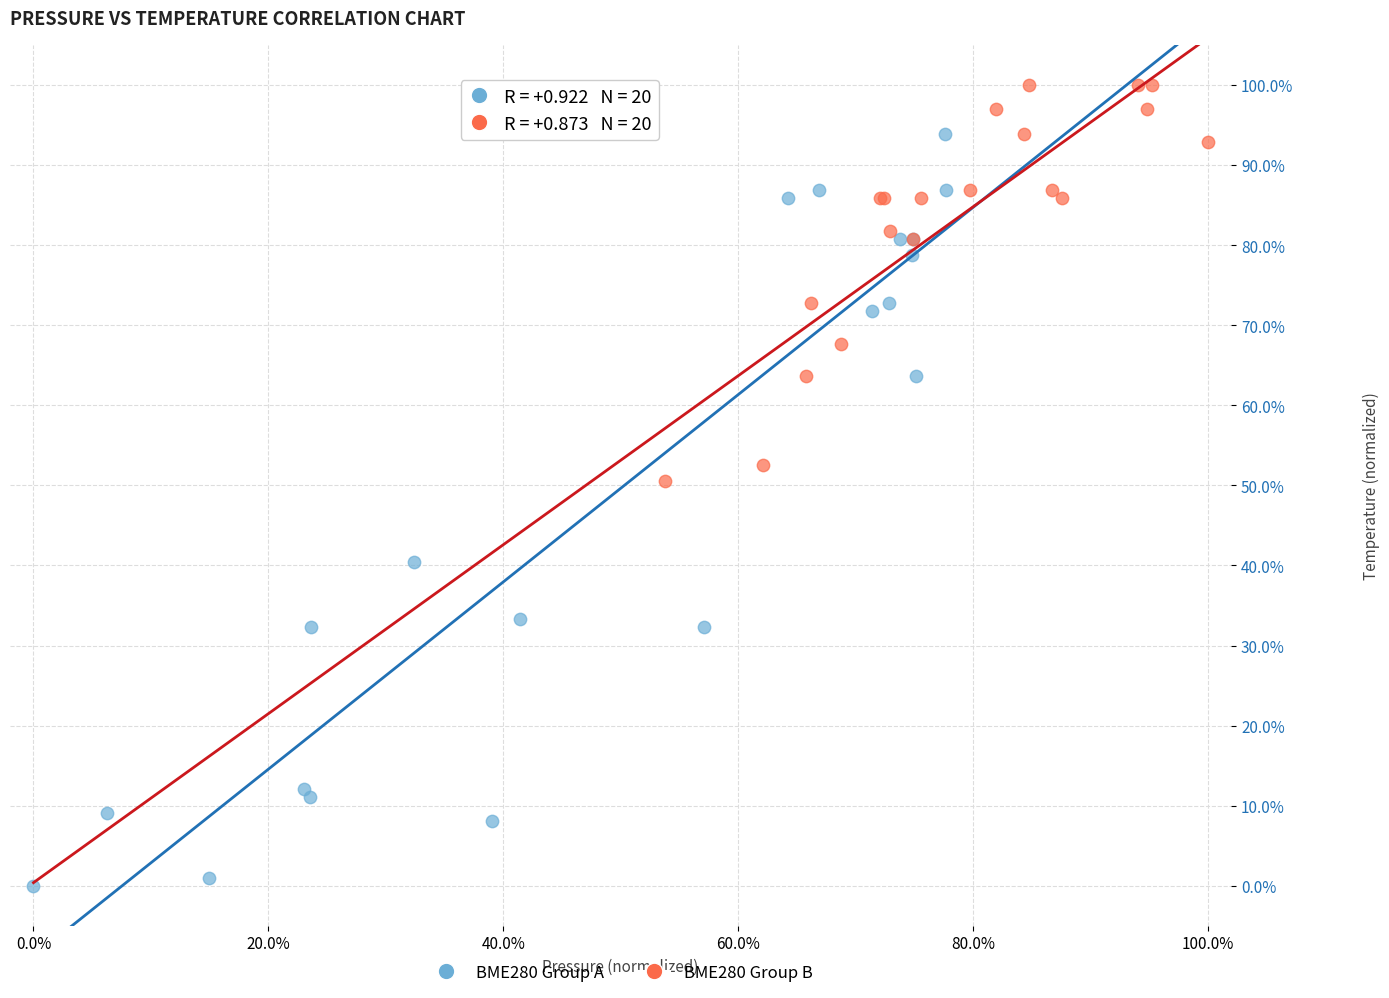

Which series contains the highest Y value?

BME280 Group B